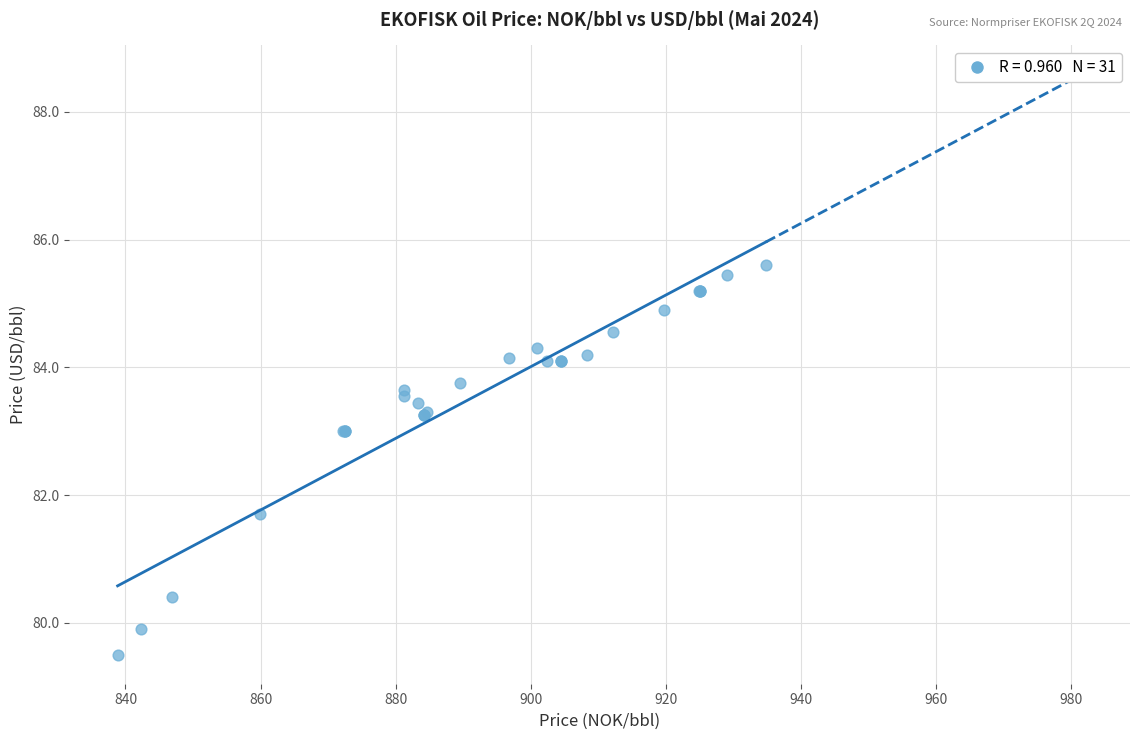

What Y value in the scatter plot is closest to 82?

81.7